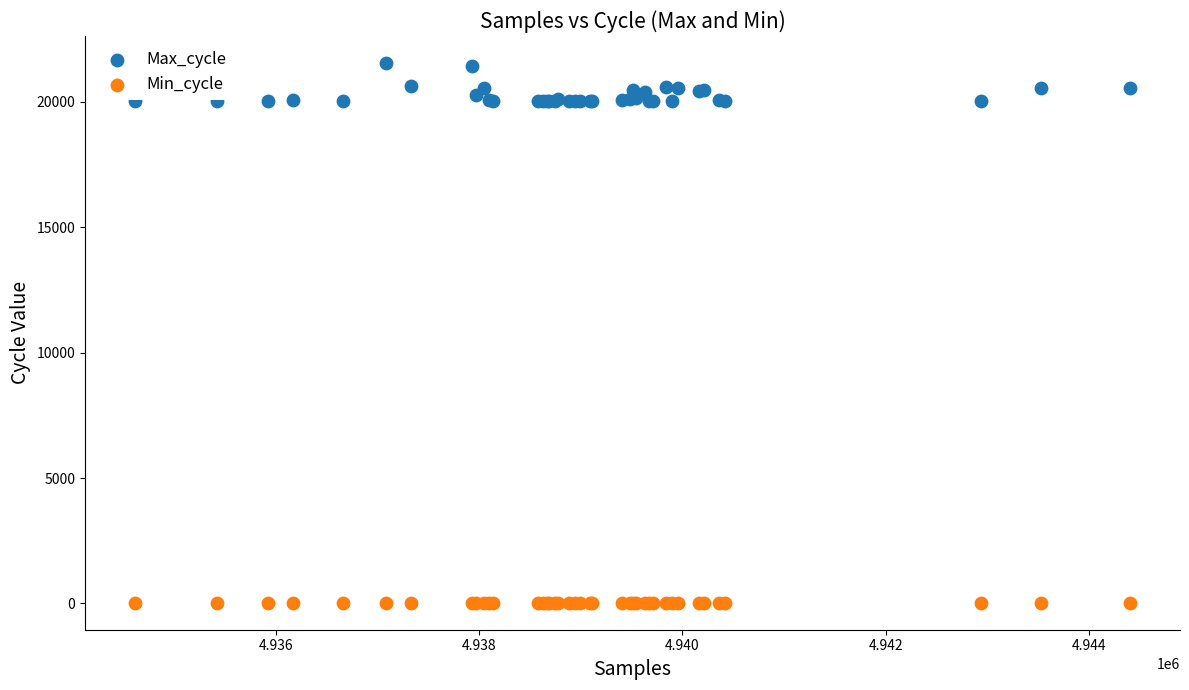

What are all the series names shown in the legend?

Max_cycle, Min_cycle